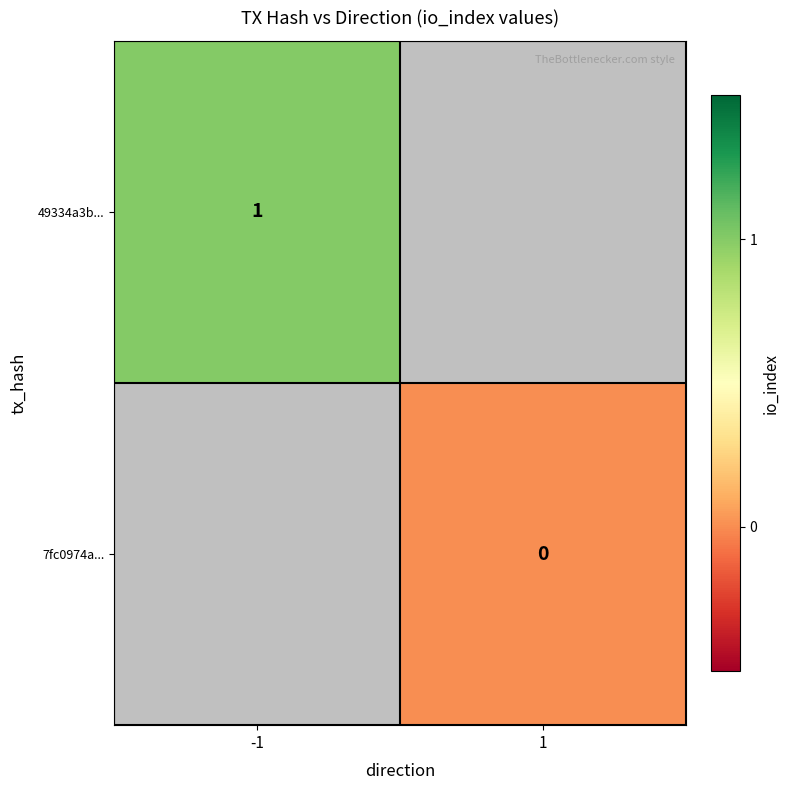

Is it true that 49334a3b... equals 1 at -1?

True